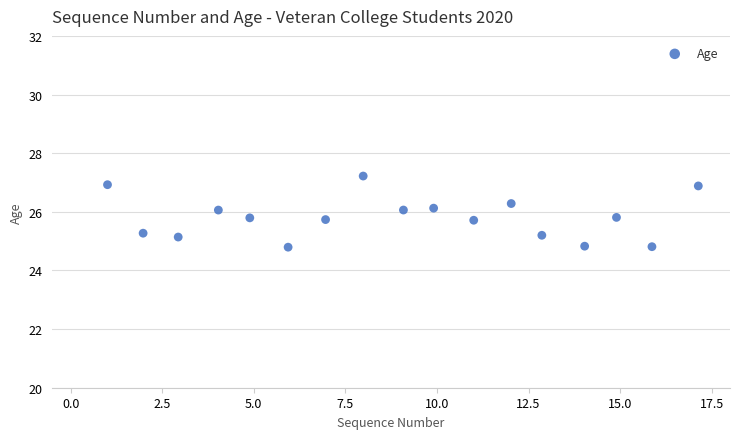

What is the range of X values (max minus min)?

16.1